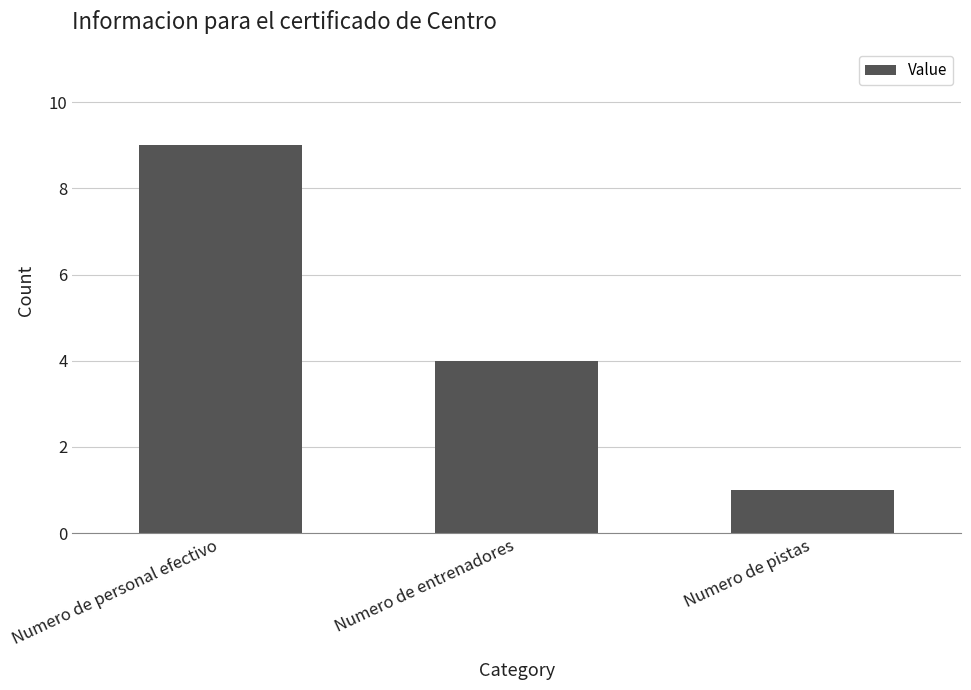

What is the change in value from Numero de entrenadores to Numero de pistas?

-3